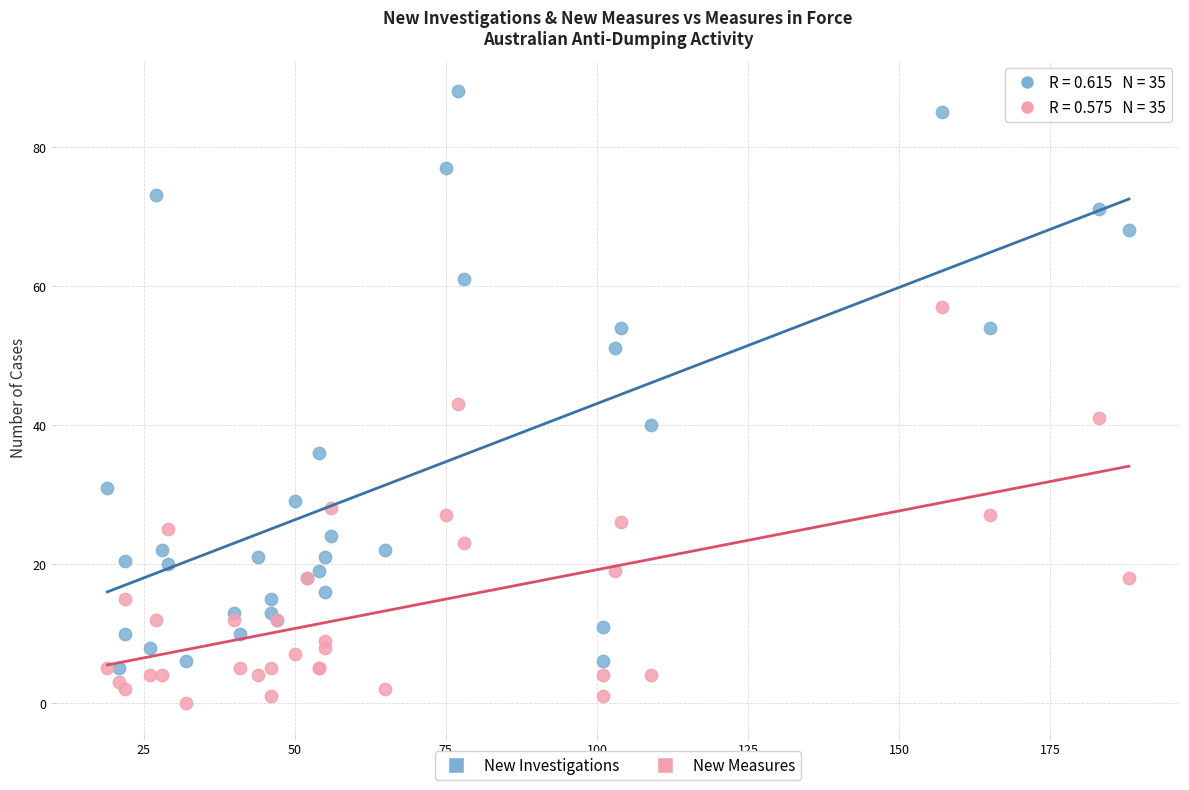

In the New Investigations series, what Y value is closest to 46?

51.0